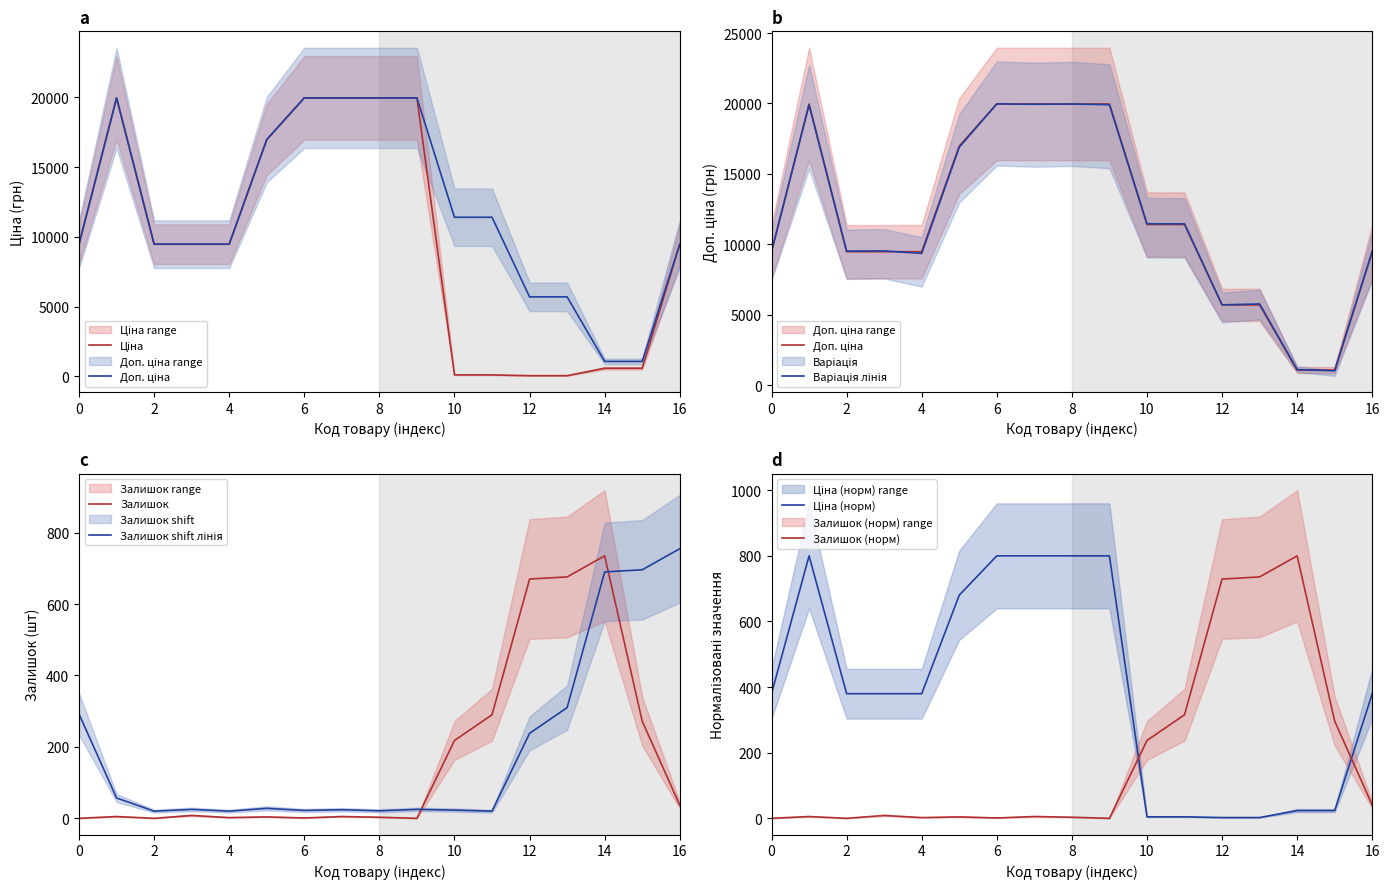

What is the maximum value for Залишок?

735